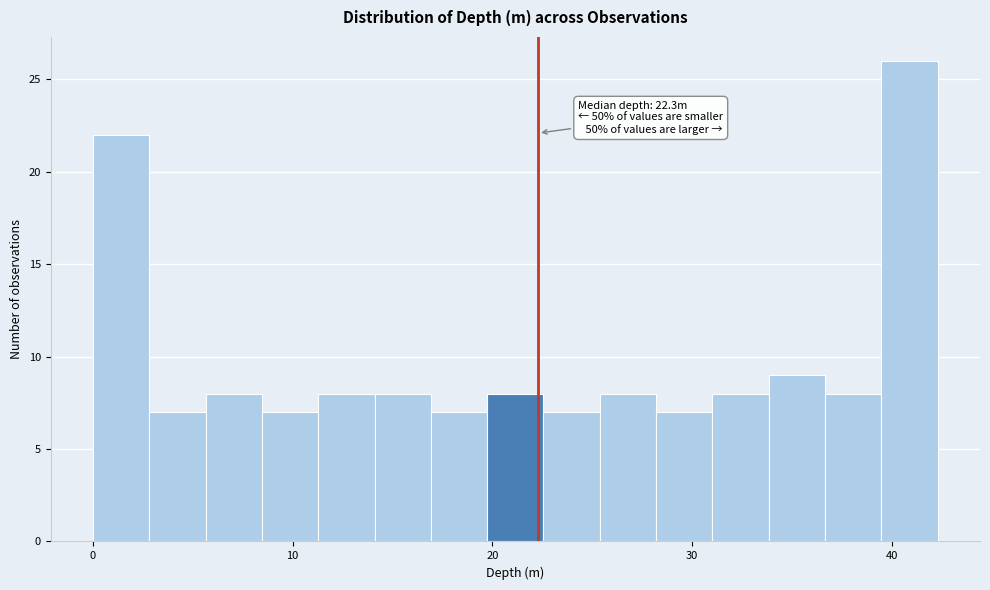

Around what value on the x-axis is the tallest bar? Give the approximate position of its centre, as read against the axis.

41